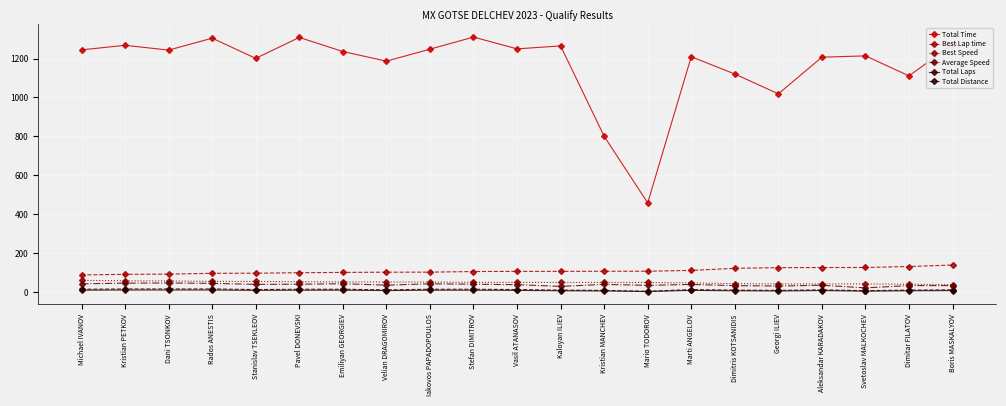

Which series has the widest spread of values?

Total Time